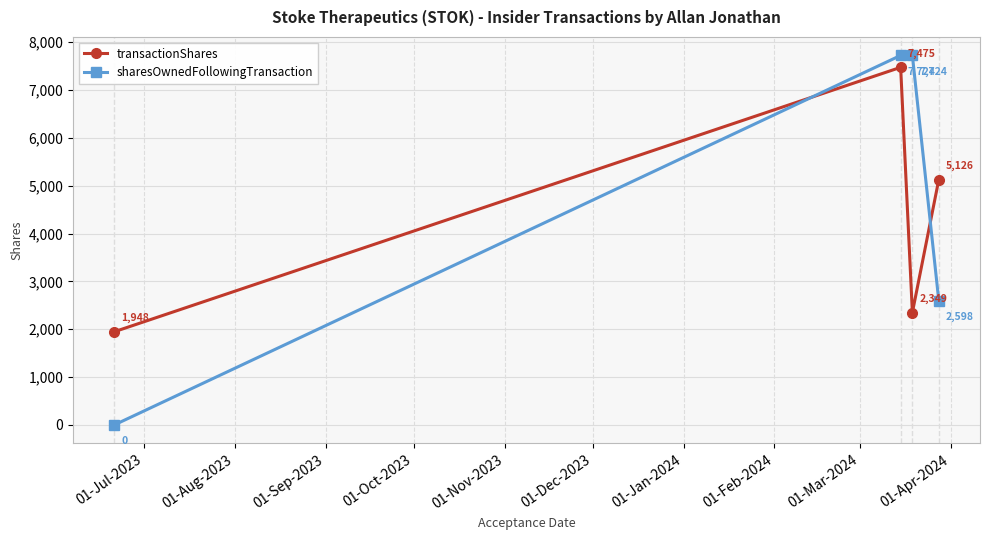

Reading left to right, list all the values displayed in this chart.

transactionShares: 1948	7475	2349	5126
sharesOwnedFollowingTransaction: 0	7724	7724	2598